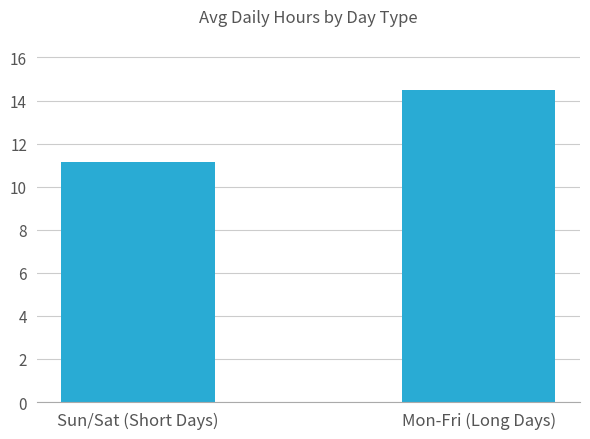

Count the number of categories in the chart.

2